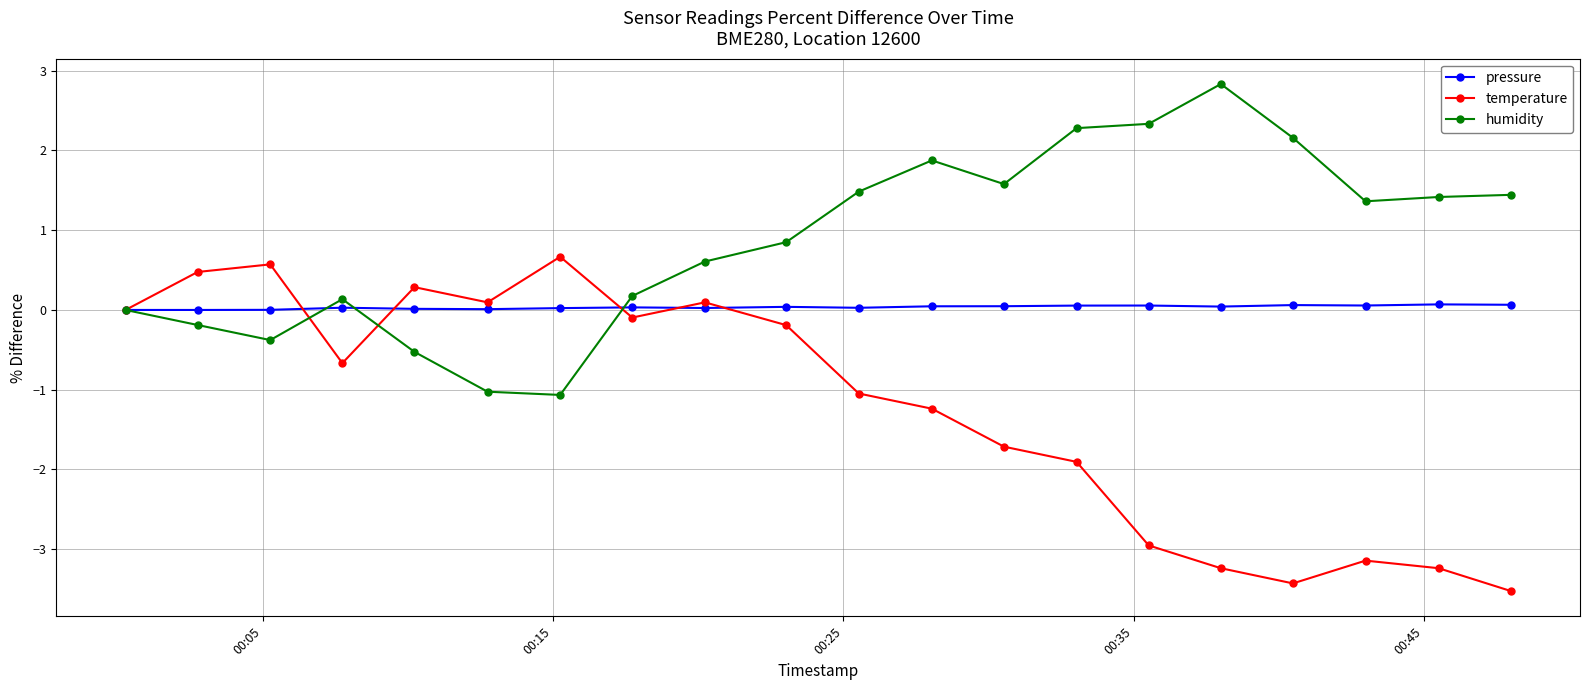

What is the greatest value displayed?

2.8